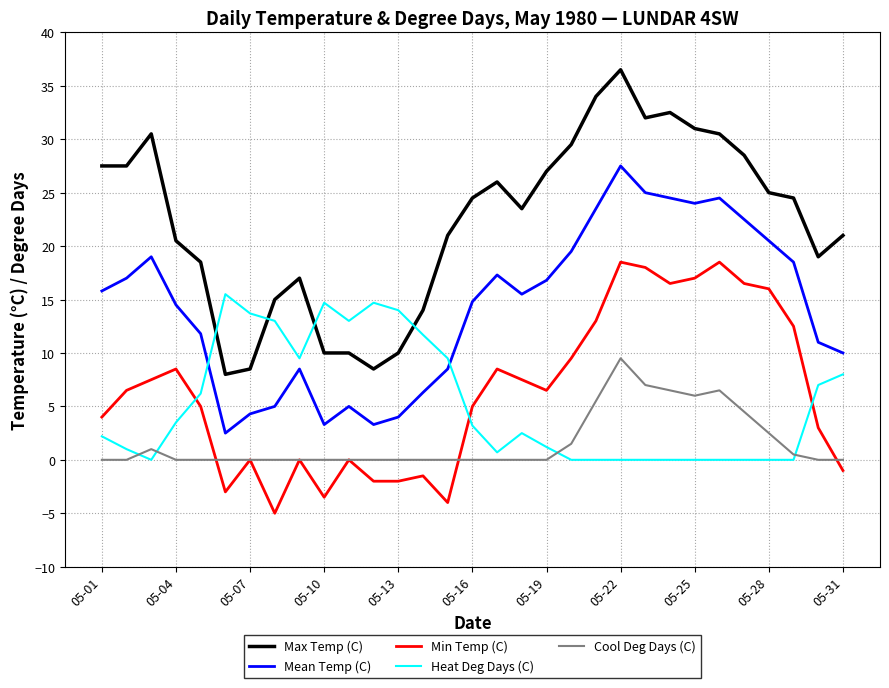

Which series has the largest range (max minus min)?

Max Temp (C)